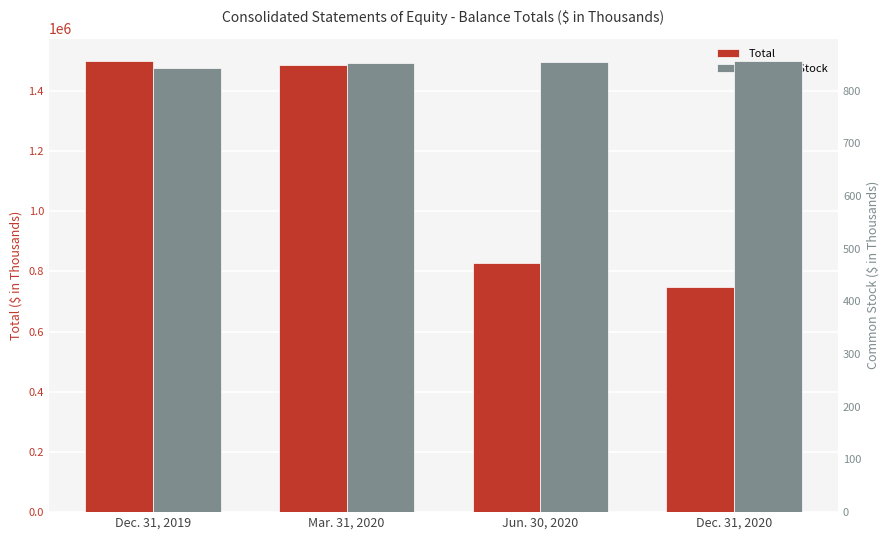

Does the chart contain any negative values?

No